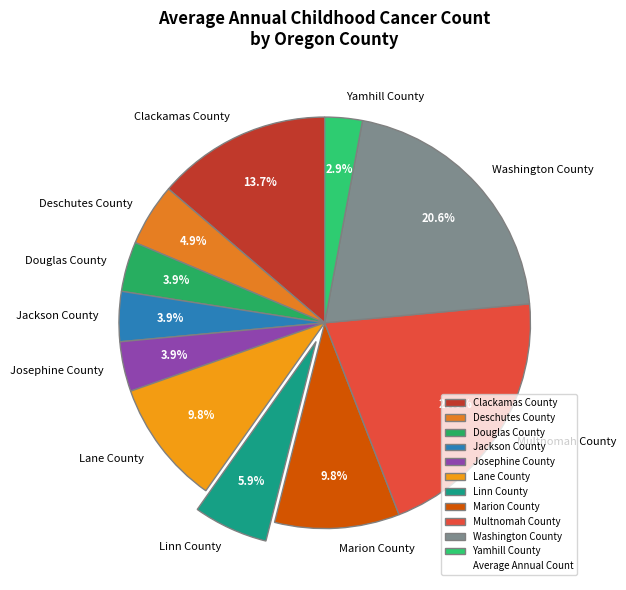

Is it true that Marion County is 10% of the pie?

True